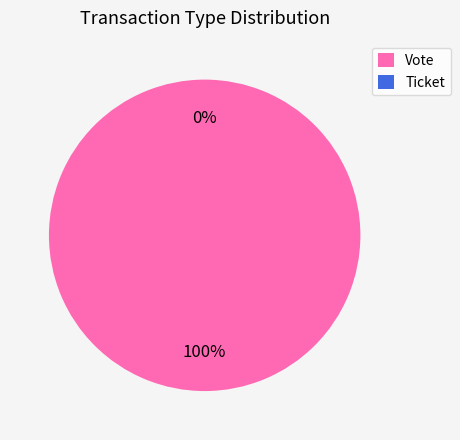

To the nearest percent, what is the combined percentage of Ticket and Vote?

100%